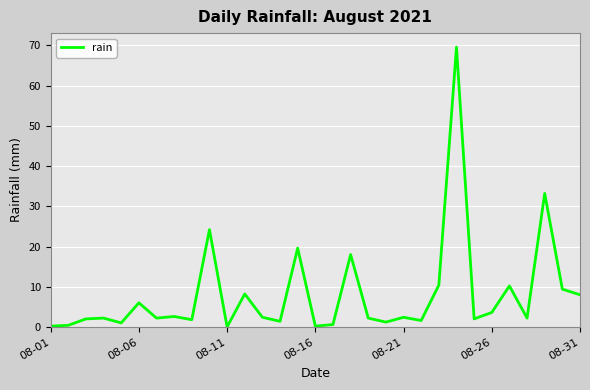

What is the difference between the maximum and minimum values?

69.6